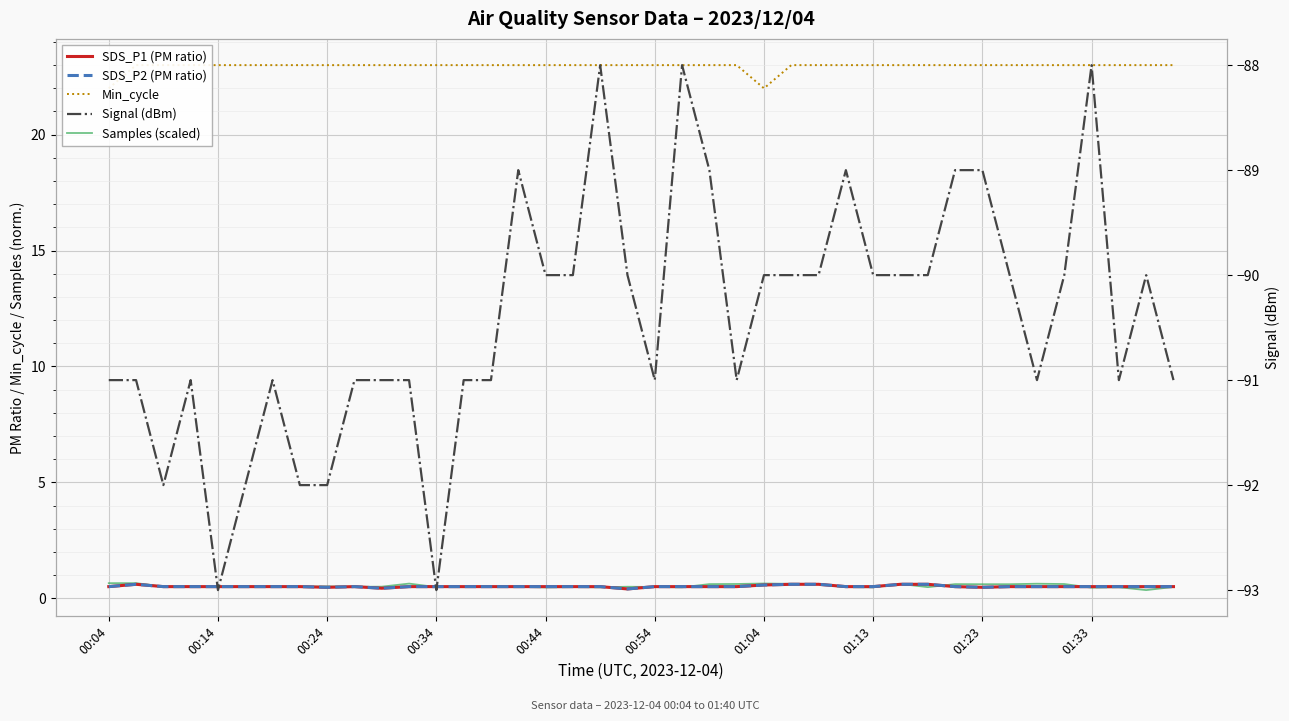

What is the difference between the maximum and minimum values in the Min_cycle series?

1.0